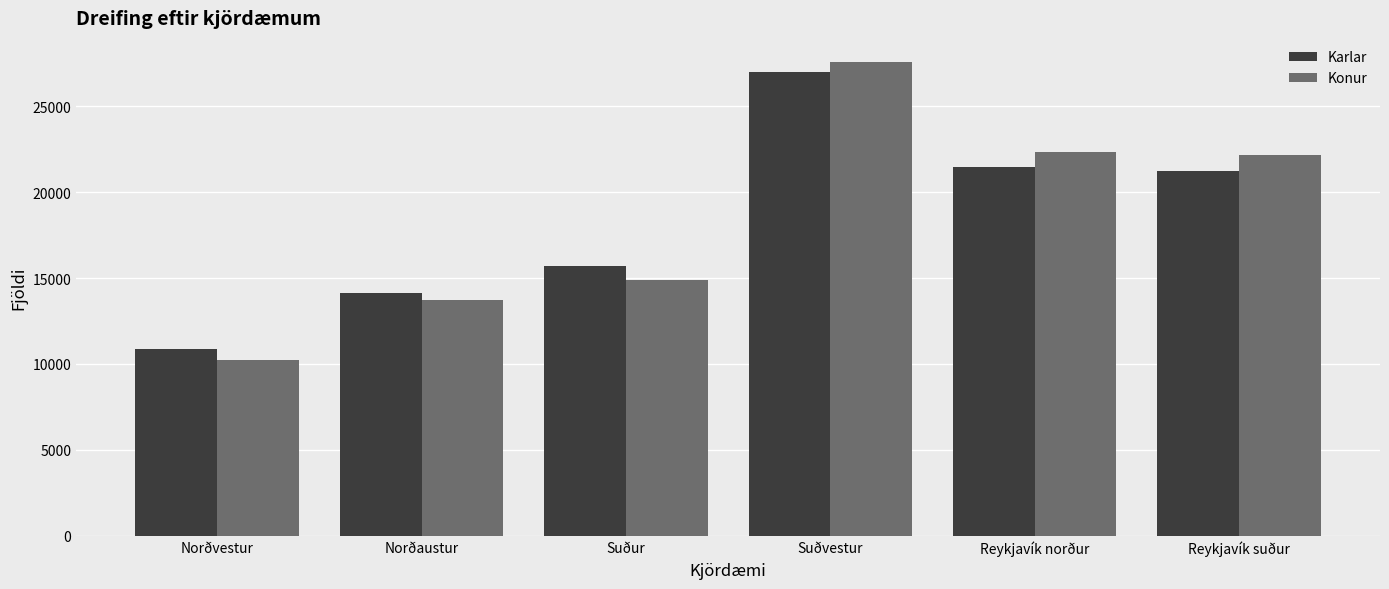

Count the number of data series in this chart.

2